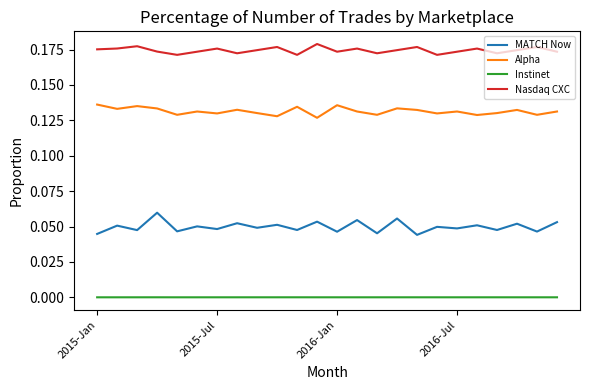

What is the sum of all Nasdaq CXC values?

4.2